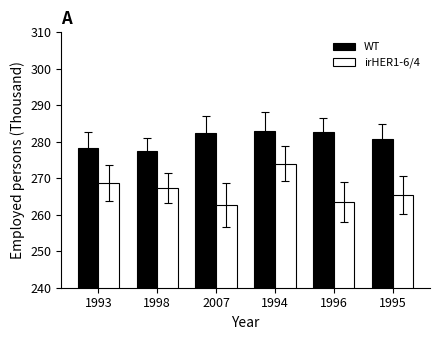

At how many categories does at least one series exceed 262?

6